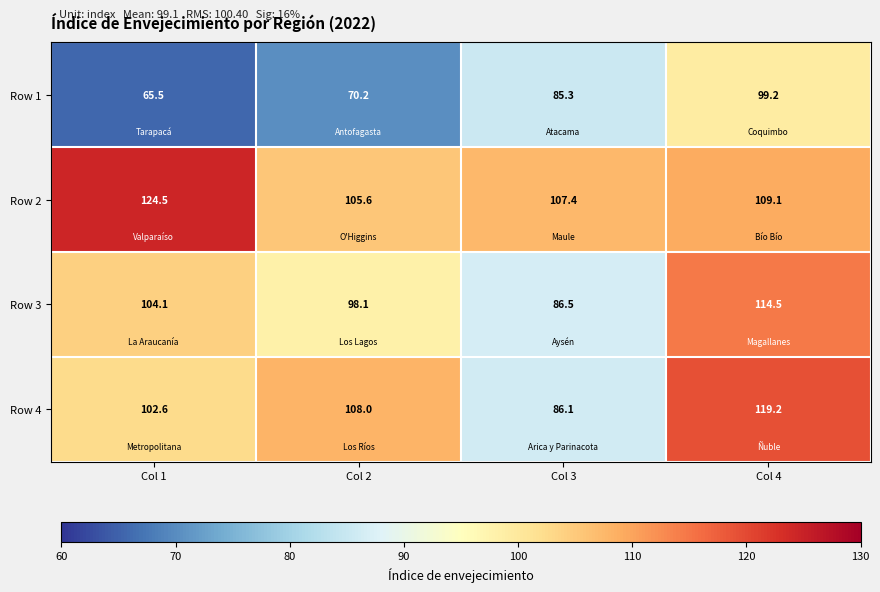

What is the difference between the second highest and minimum values in the Row 2 series?

3.5